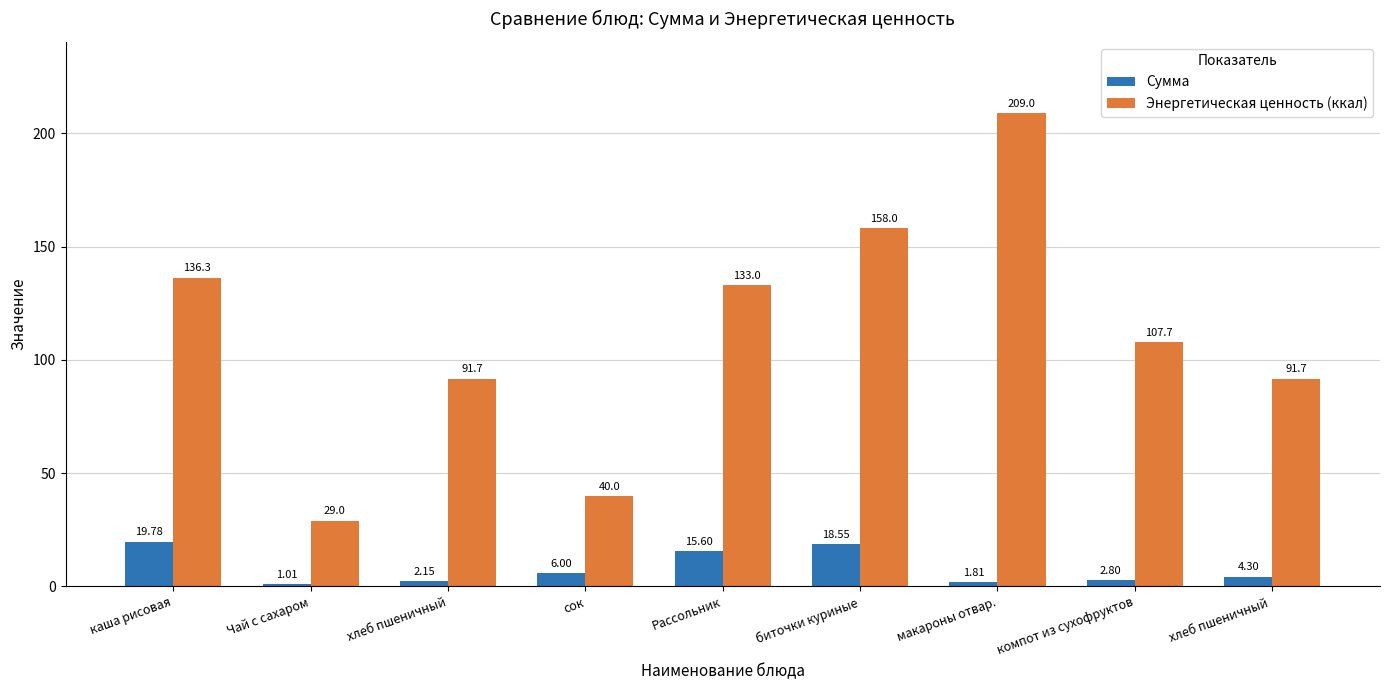

What is the difference between the second highest and second lowest values in the Сумма series?

16.7